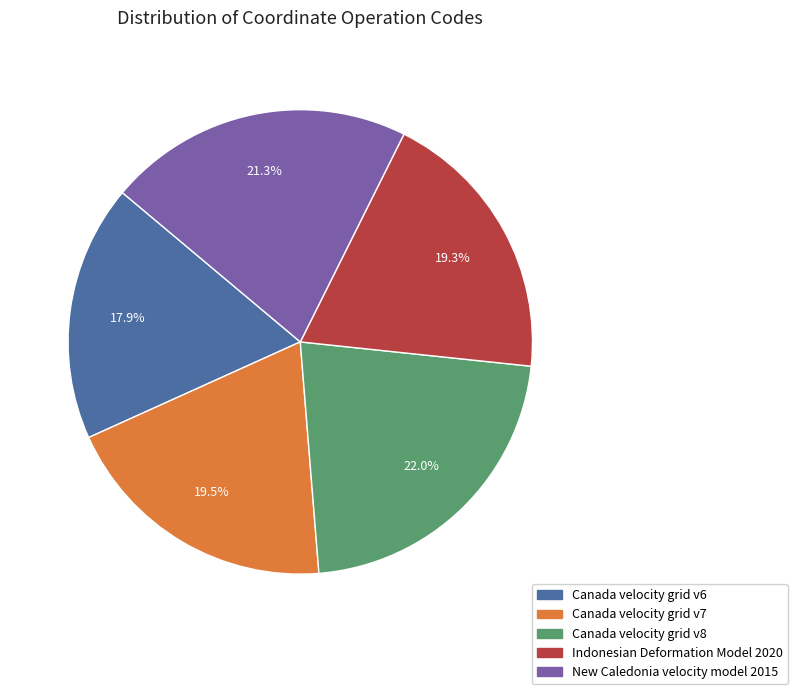

Count the number of slices in the pie.

5